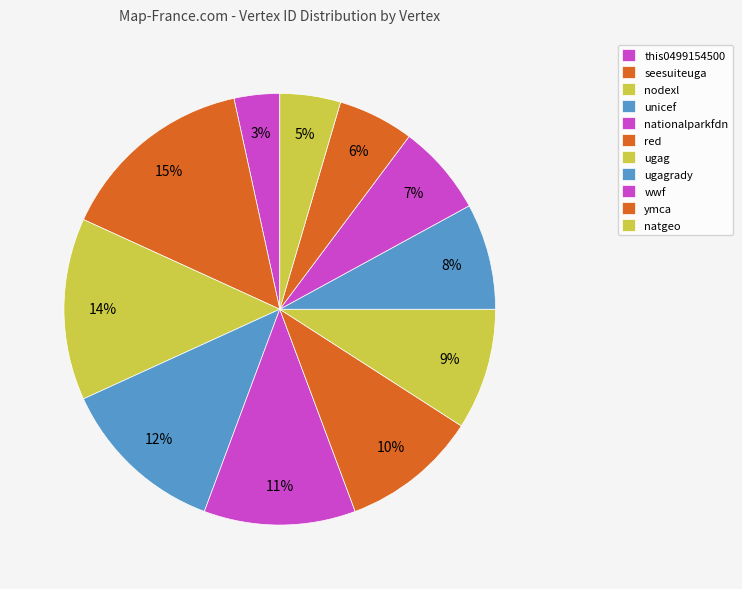

What percentage do red and wwf together represent?

17.0%